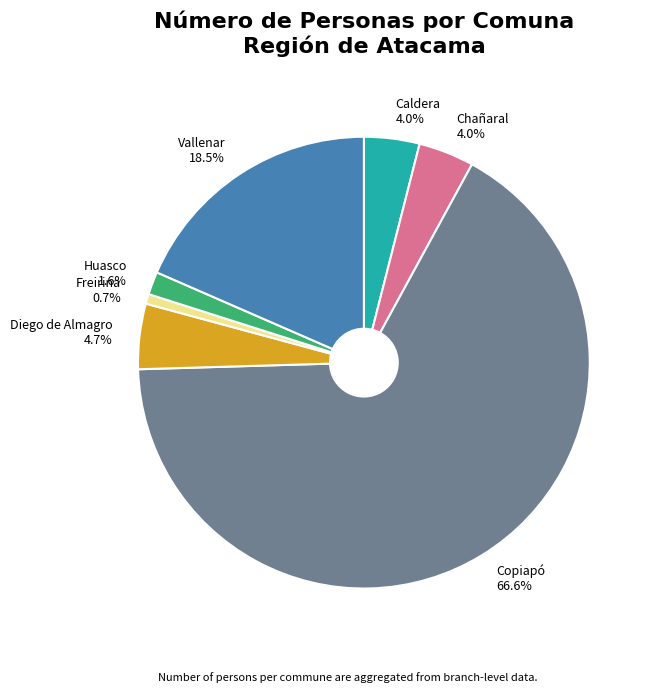

To the nearest percent, what percentage of the pie is Caldera?

4%